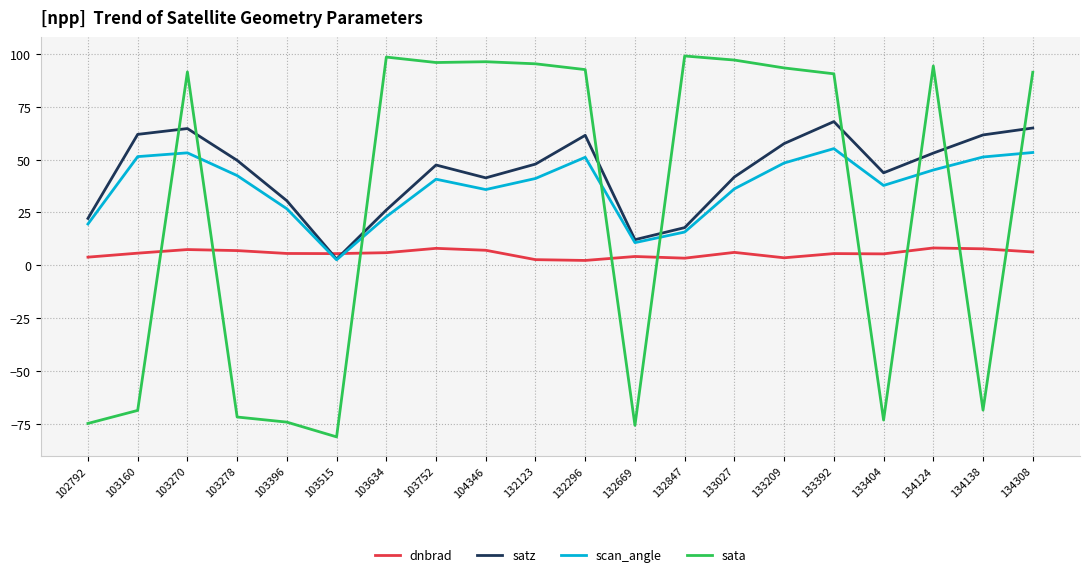

True or false: satz has more than 1 interior local peaks.

True